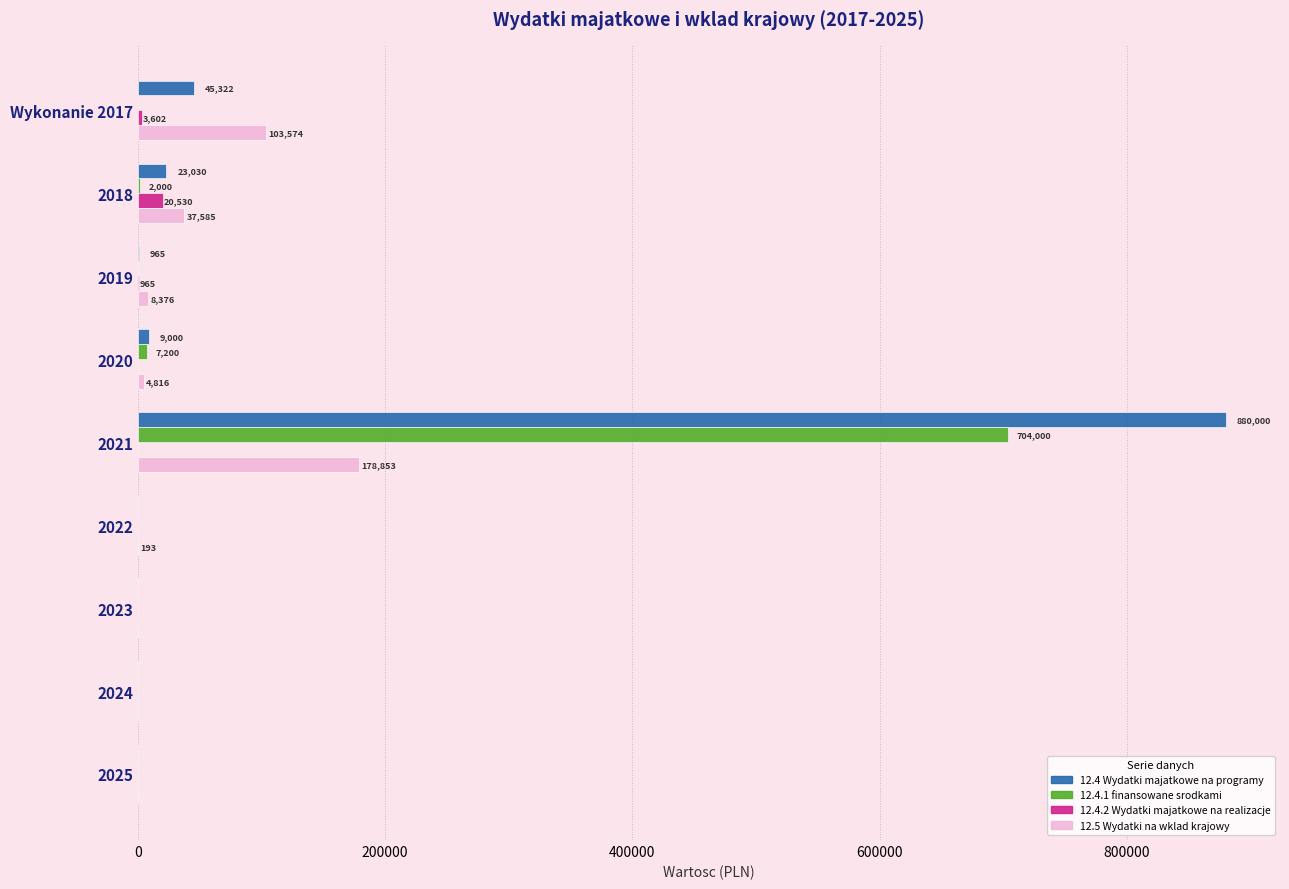

At which category is the sum across all series the highest?

2021